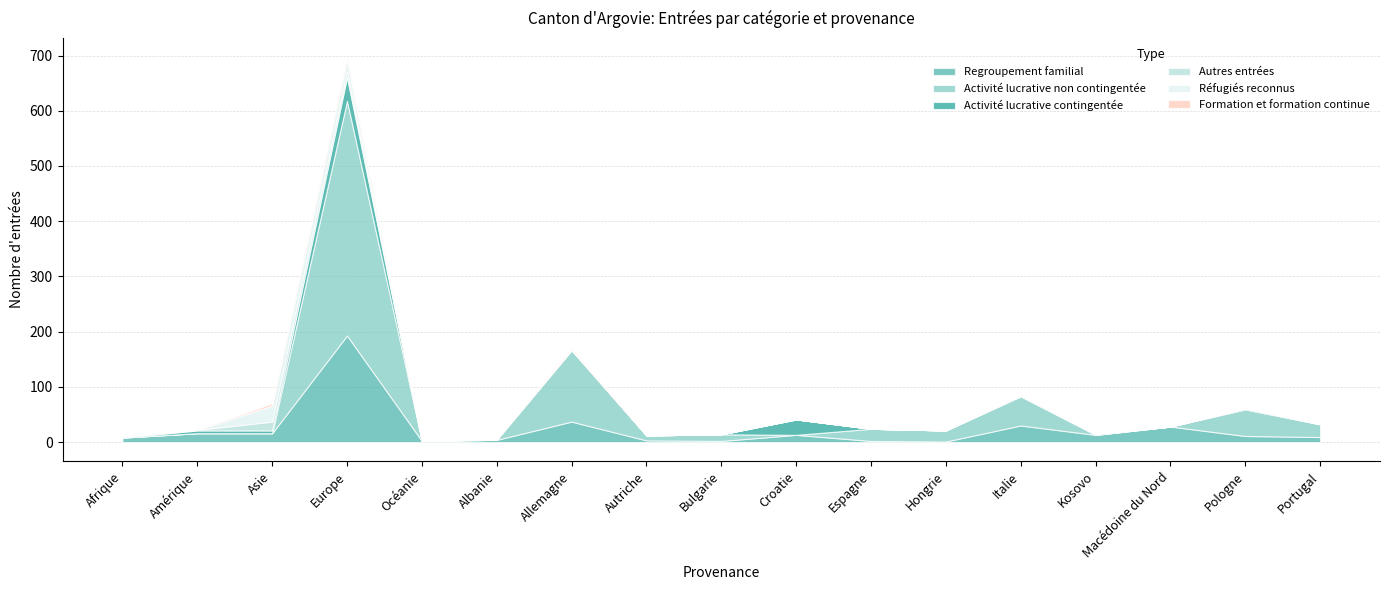

At which category is the sum across all series the highest?

Europe